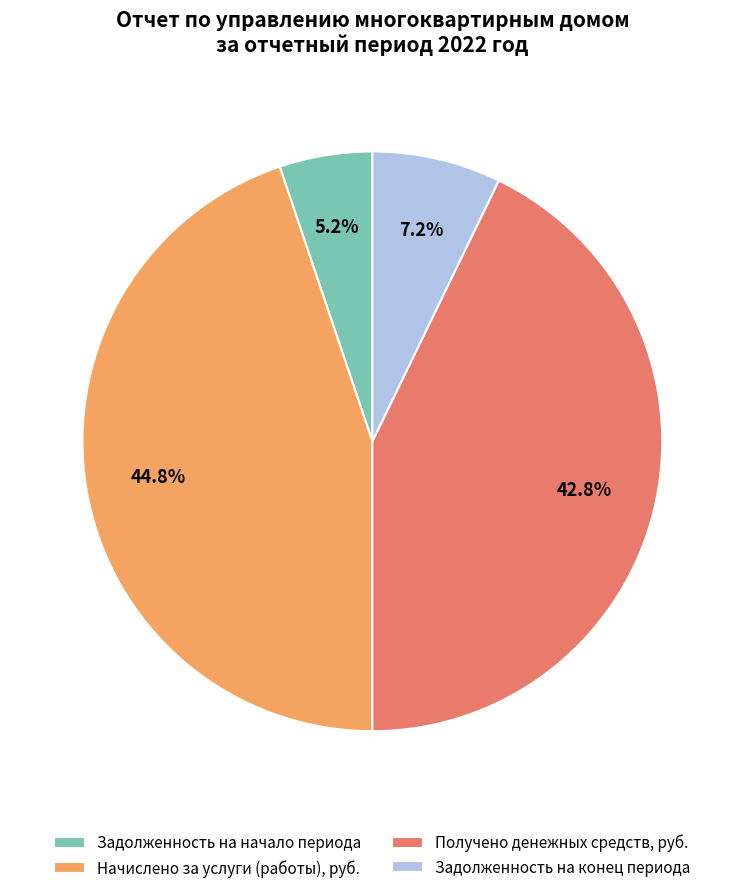

To the nearest percent, what is the average slice percentage?

25%